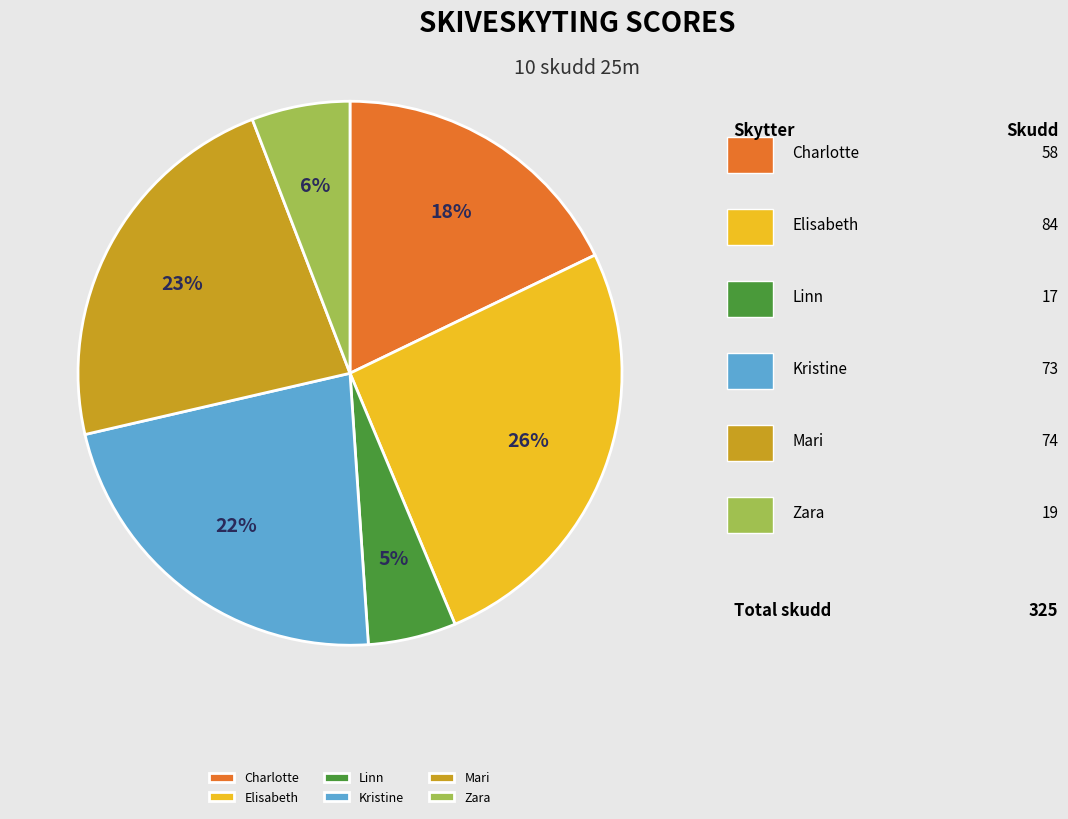

To the nearest percent, what percentage of the pie is Charlotte?

18%